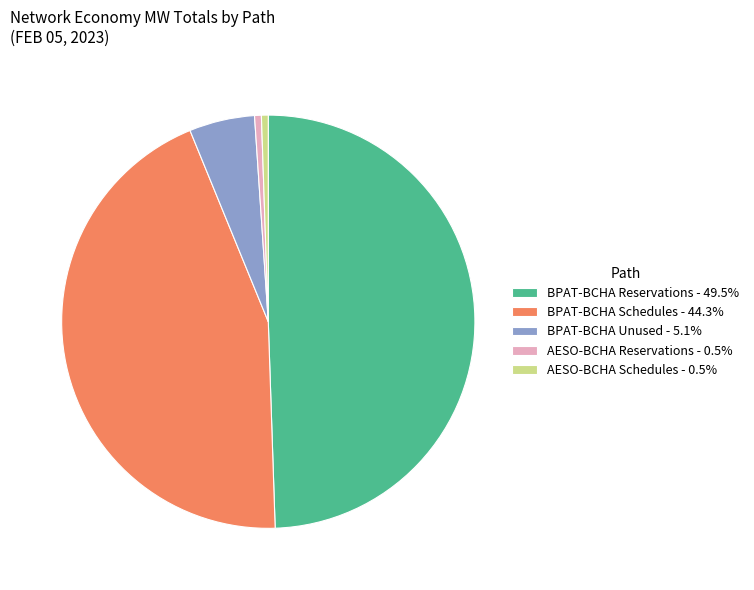

Do BPAT-BCHA Unused - 5.1% and AESO-BCHA Schedules - 0.5% together represent more than half of the pie?

No